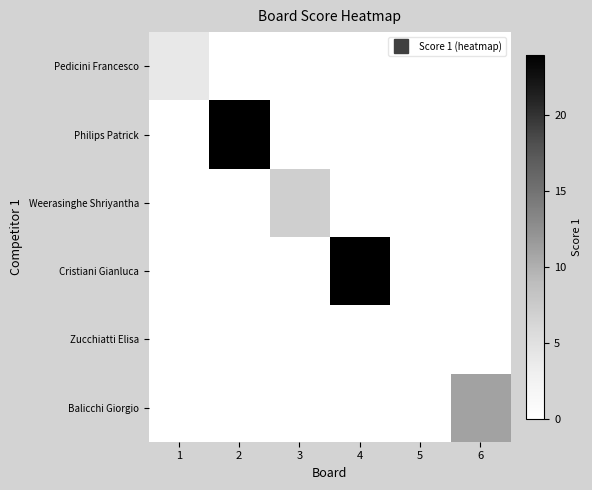

Reading right to left, extract all data points from this chart.

Pedicini Francesco: 6=0	5=0	4=0	3=0	2=0	1=4
Philips Patrick: 6=0	5=0	4=0	3=0	2=24	1=0
Weerasinghe Shriyantha: 6=0	5=0	4=0	3=7	2=0	1=0
Cristiani Gianluca: 6=0	5=0	4=24	3=0	2=0	1=0
Zucchiatti Elisa: 6=0	5=0	4=0	3=0	2=0	1=0
Balicchi Giorgio: 6=11	5=0	4=0	3=0	2=0	1=0